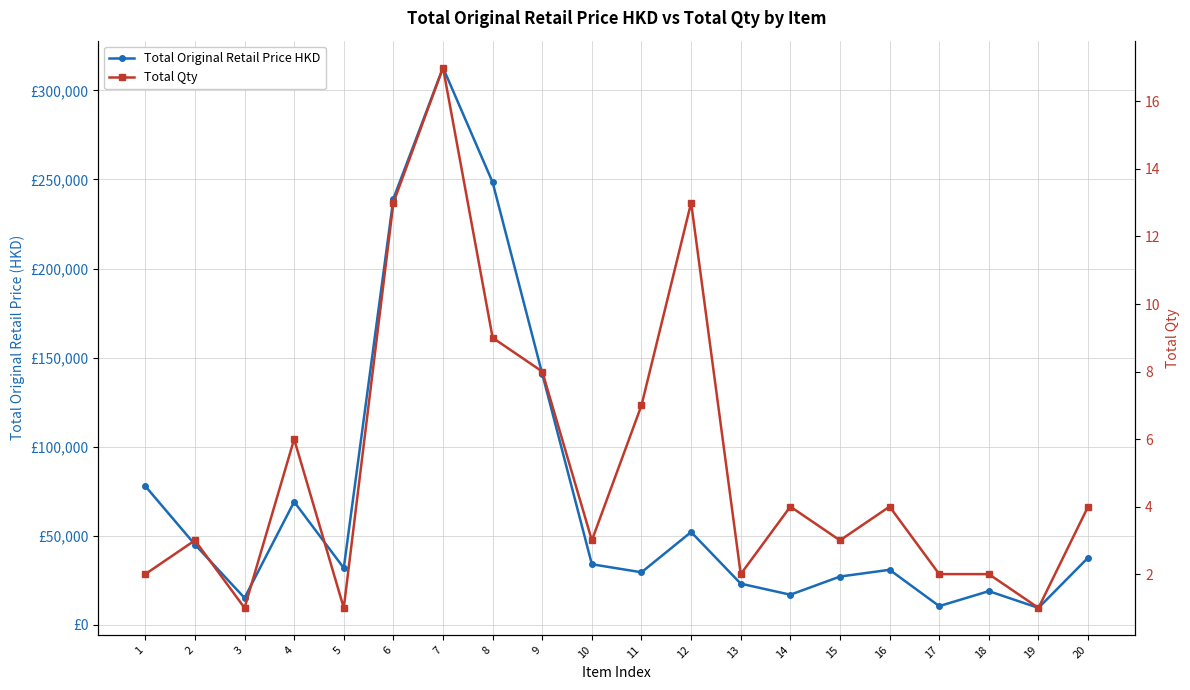

In Total Qty, how many points are higher than both neighbors (excluding endpoints)?

6